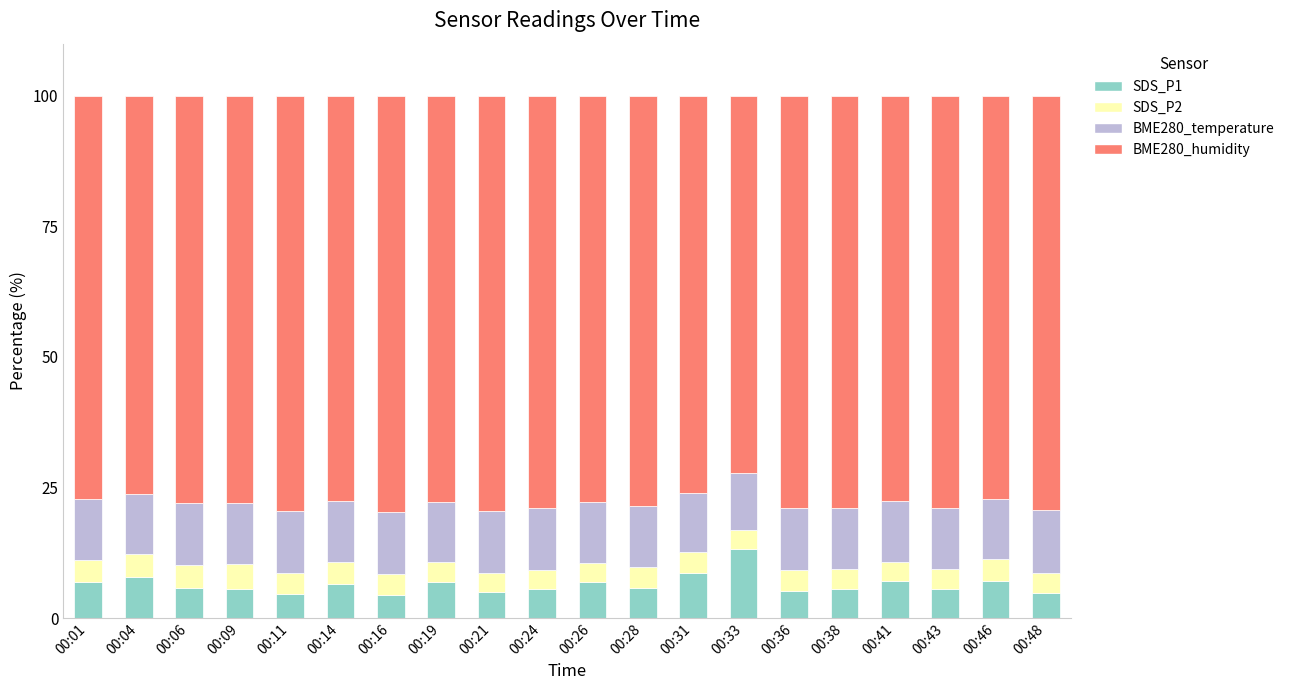

What is the maximum value for SDS_P1?

13.3